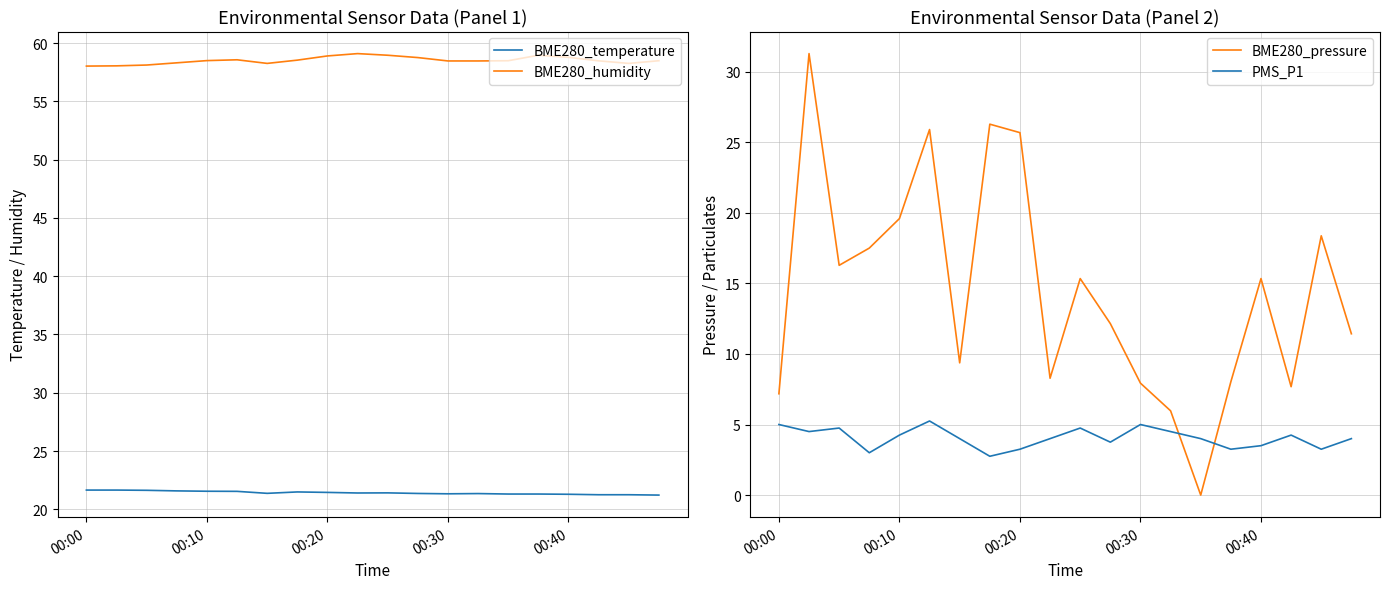

What is the value of the PMS_P1 point at the 2nd from the left?

4.5